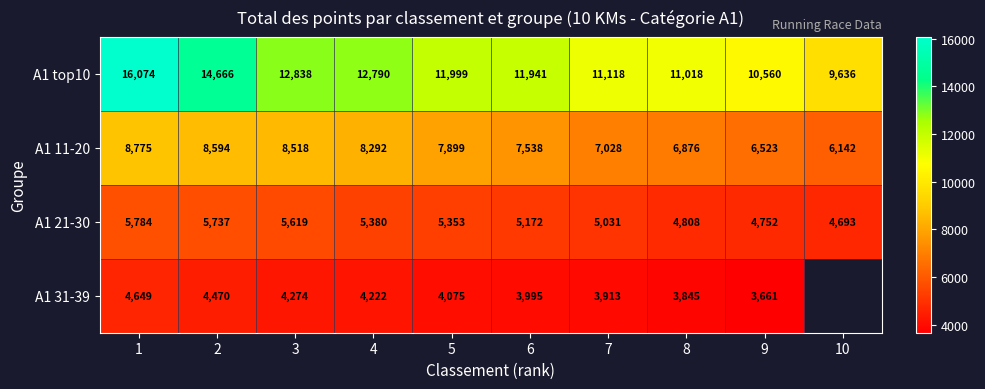

At how many categories does at least one series exceed 7517?

10